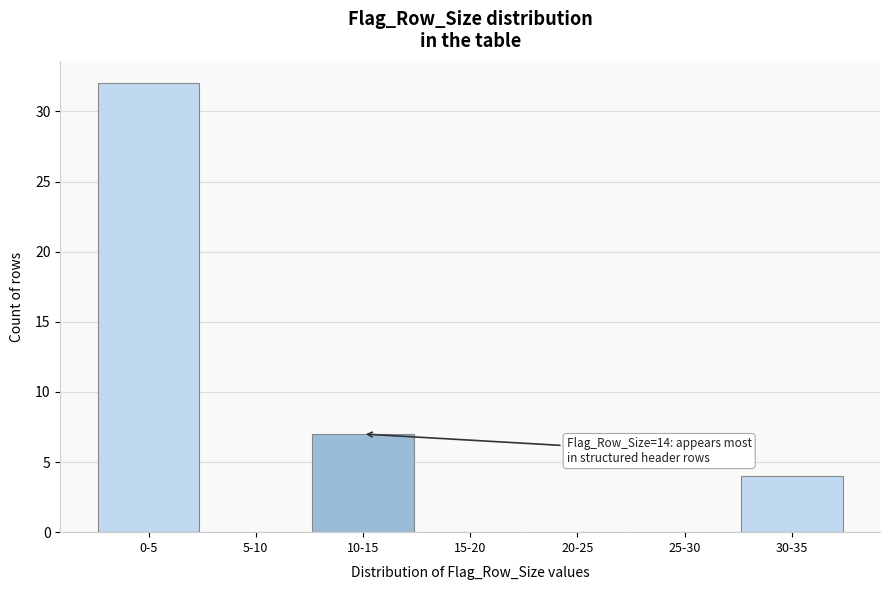

Reading left to right, what are all the values shown in this chart?

0-5=32	5-10=0	10-15=7	15-20=0	20-25=0	25-30=0	30-35=4